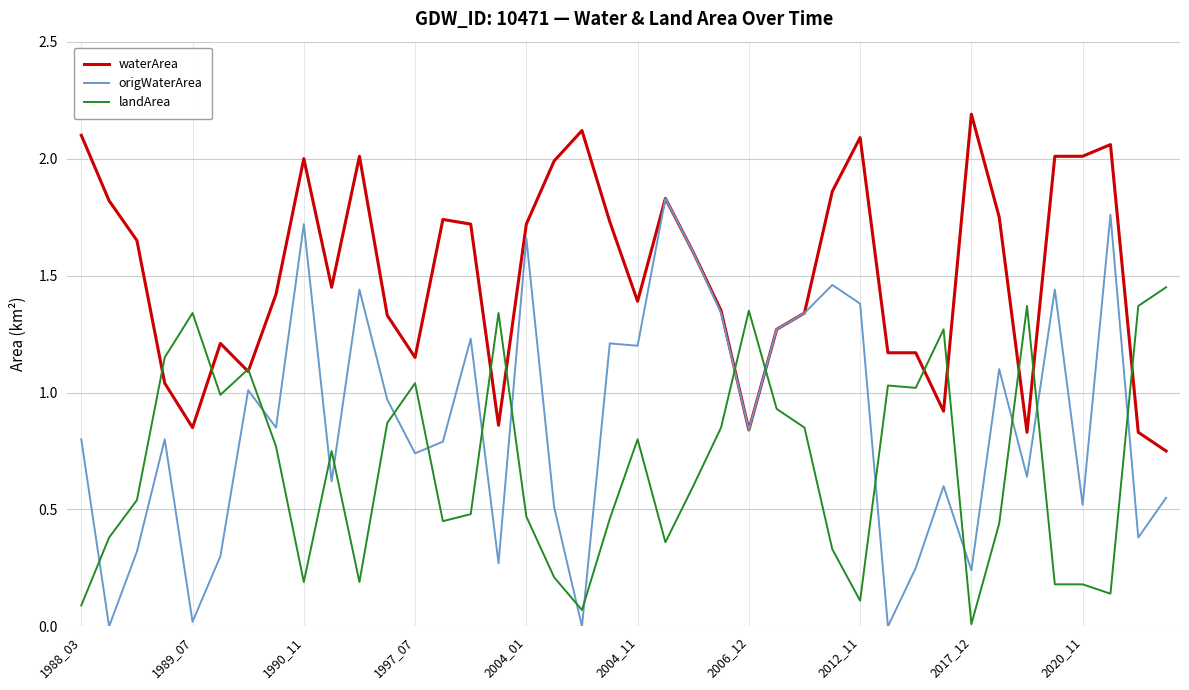

What is the highest value of the waterArea series?

2.2